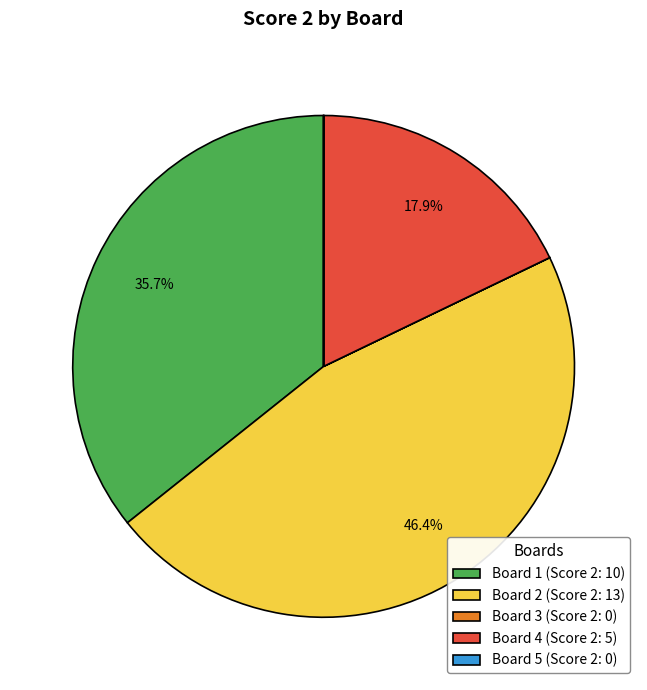

What percentage is NOT represented by Board 1 (Score 2: 10)?

64.3%